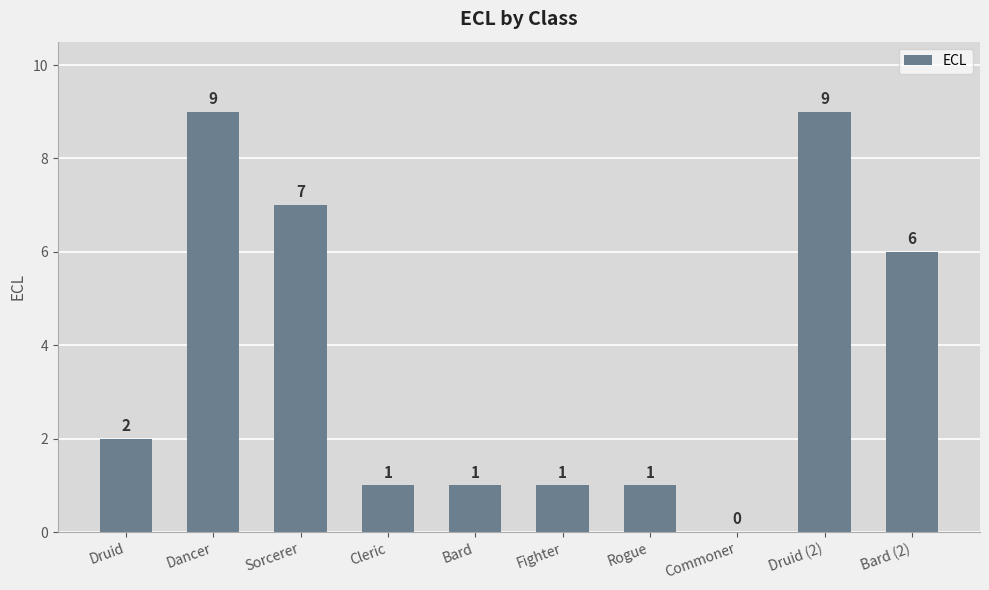

The chart shows a value of 1 at Rogue. True or false?

True